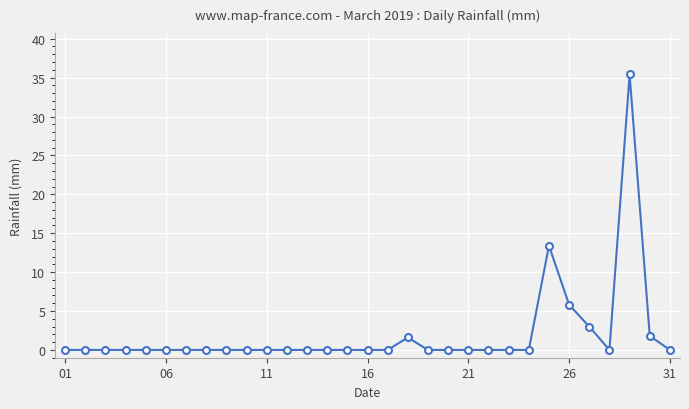

What is the sum of all values?

61.0